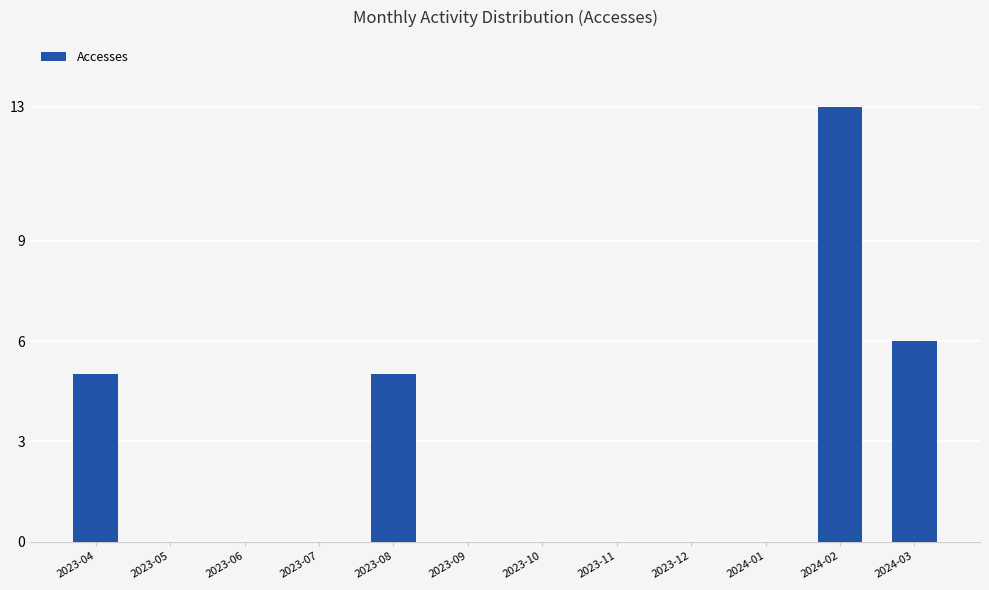

What is the sum of all values?

29